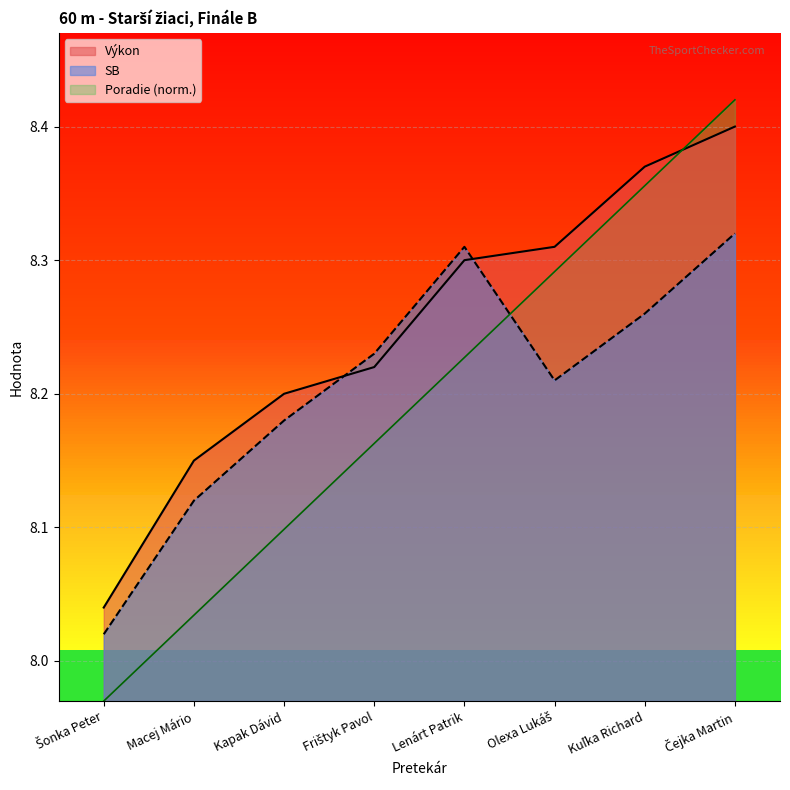

Rank the series at Olexa Lukáš from lowest to highest value.

SB, Poradie, Výkon